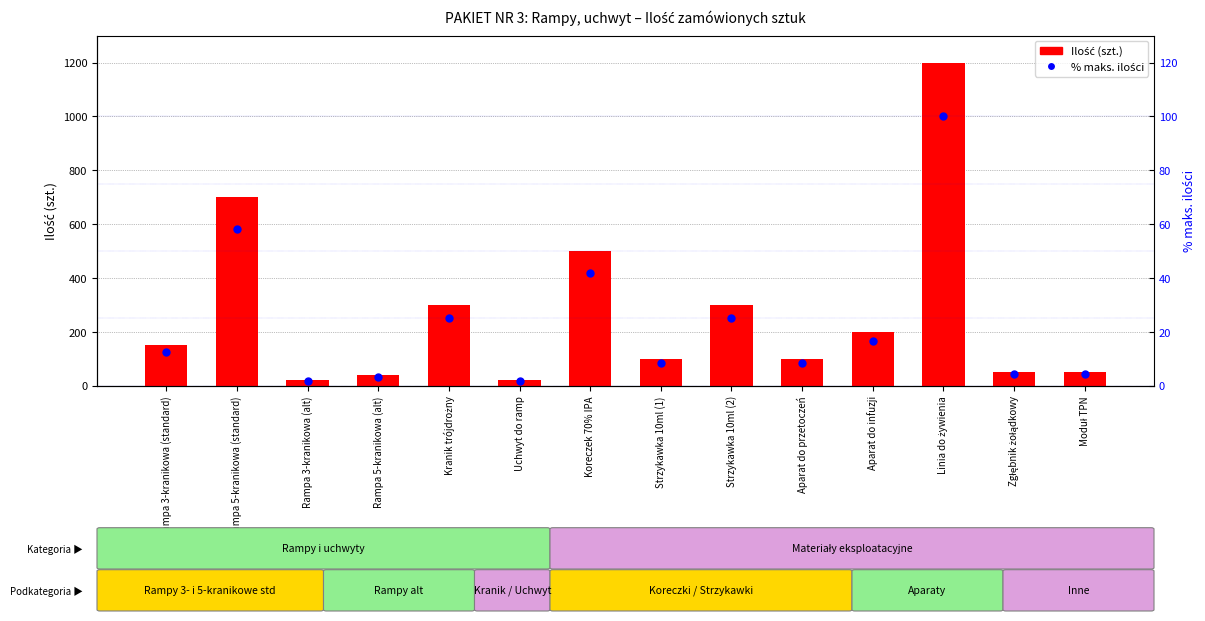

What is the total value across all series at Aparat do infuzji?

216.7